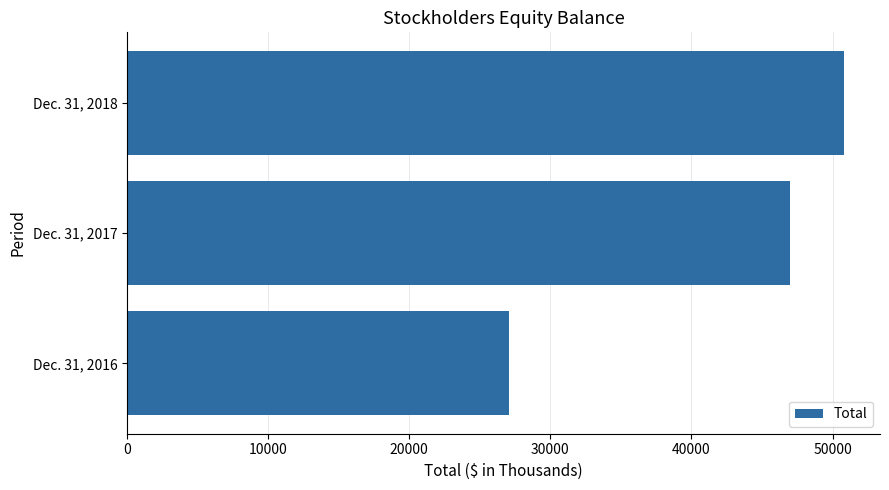

How many data points does each series have?

3